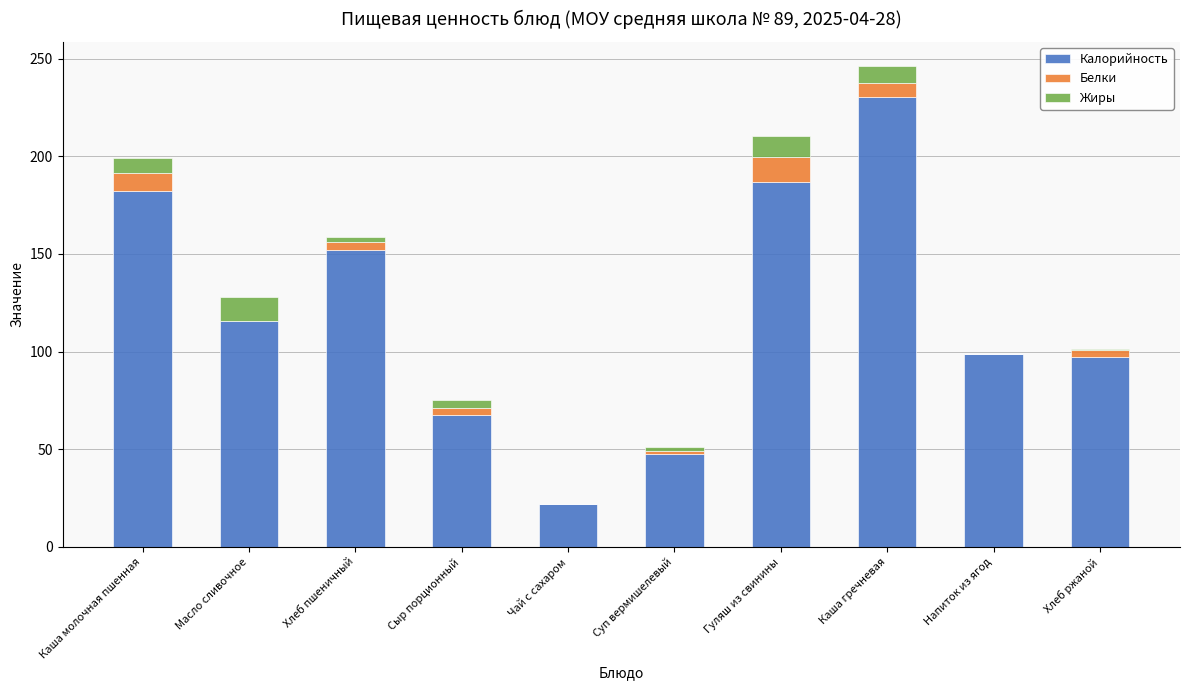

At which category is the sum across all series the highest?

Каша гречневая